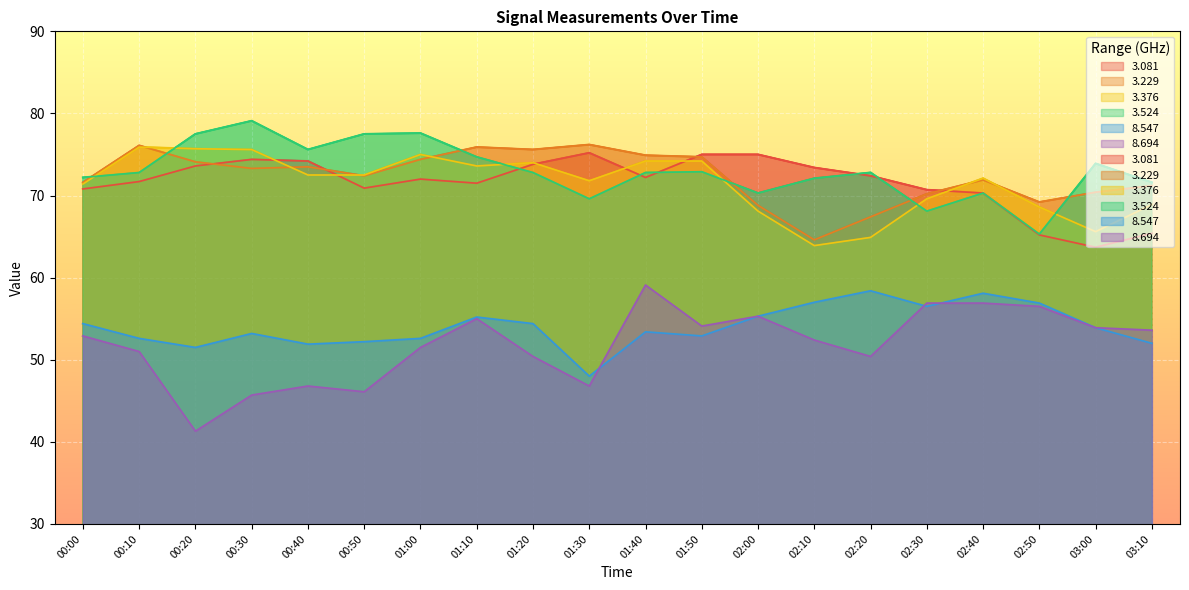

What is the average value of the   3.229 series?

72.3